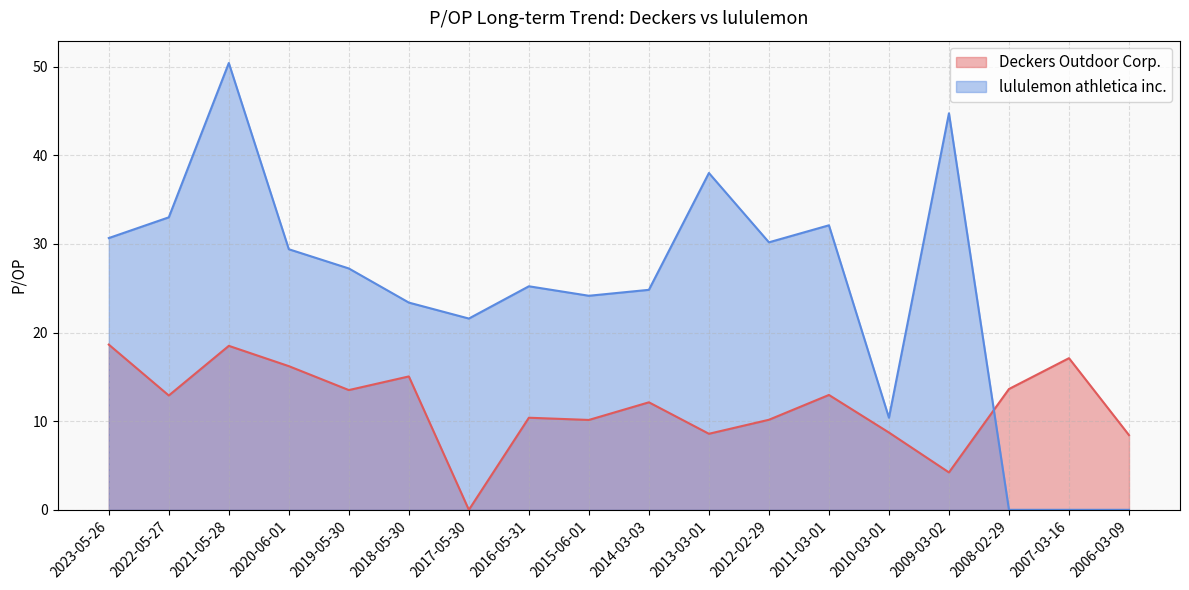

What is the difference between the maximum and minimum values in the lululemon athletica inc. series?

50.4